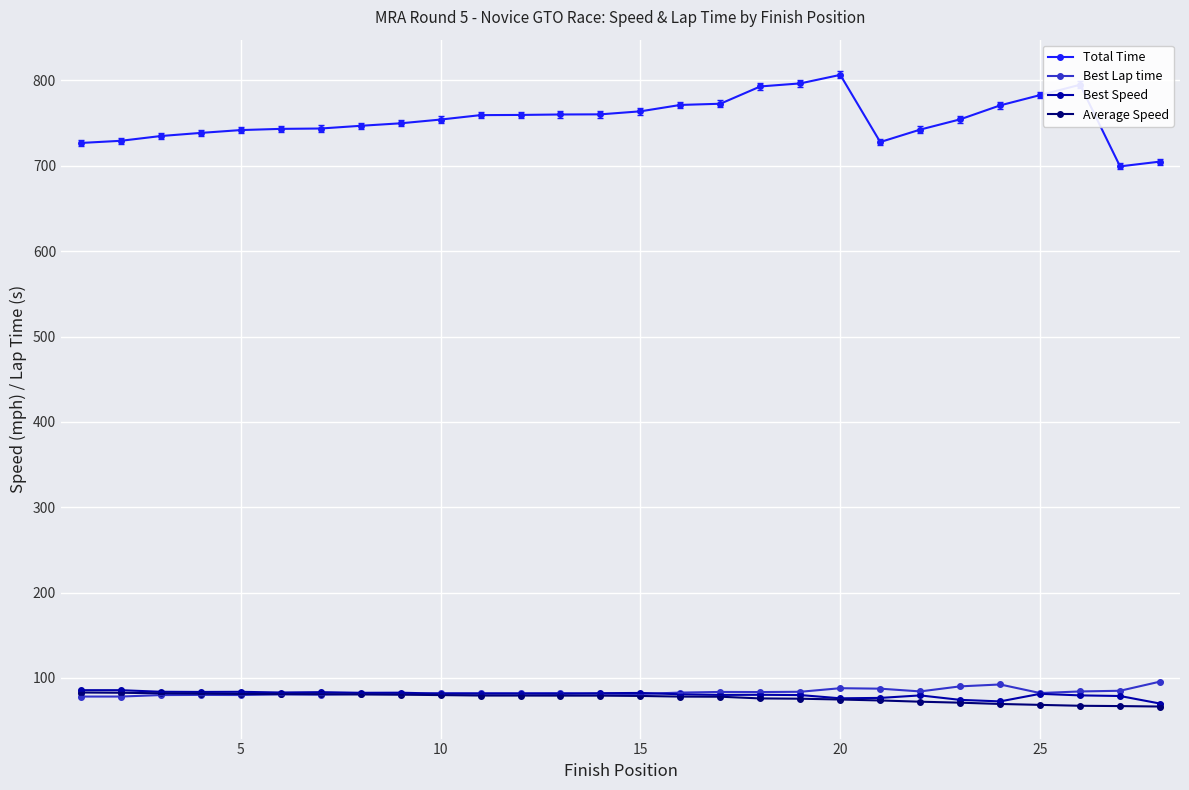

What is the value of the Best Lap time point at the 3rd from the left?

79.9